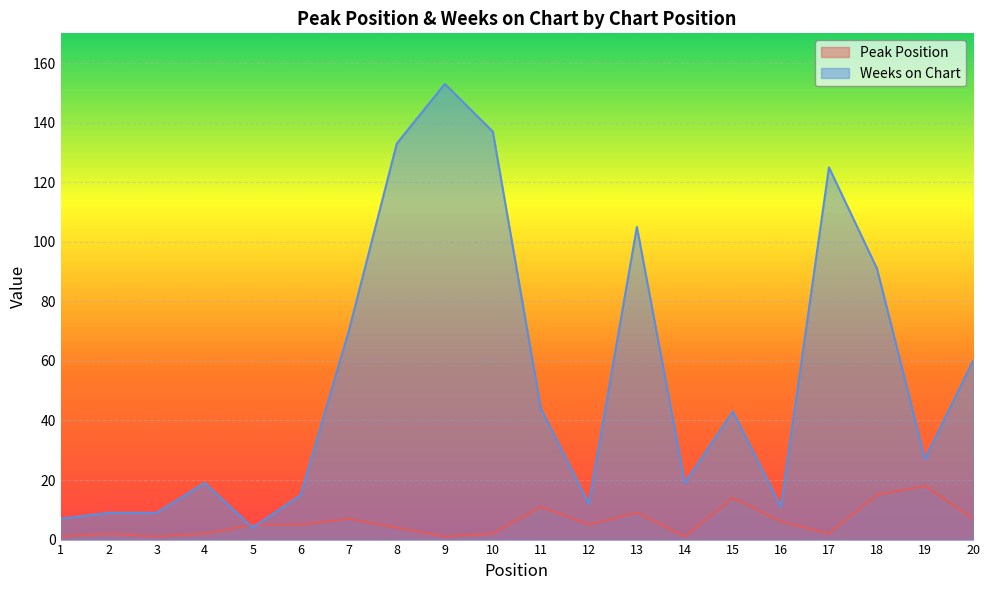

The value of Weeks on Chart at 2 is 13. True or false?

False